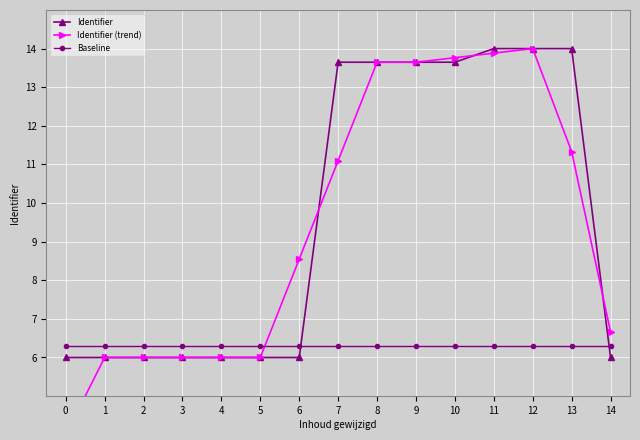

What is the greatest value displayed?

14.0